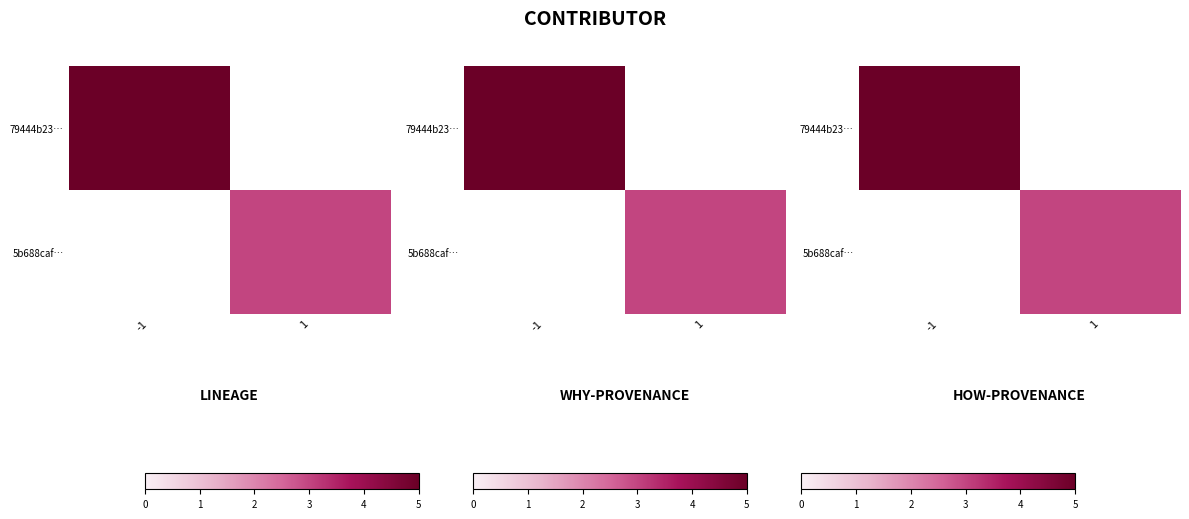

List the labels in order of 5b688caf… value, largest first.

-1, 1